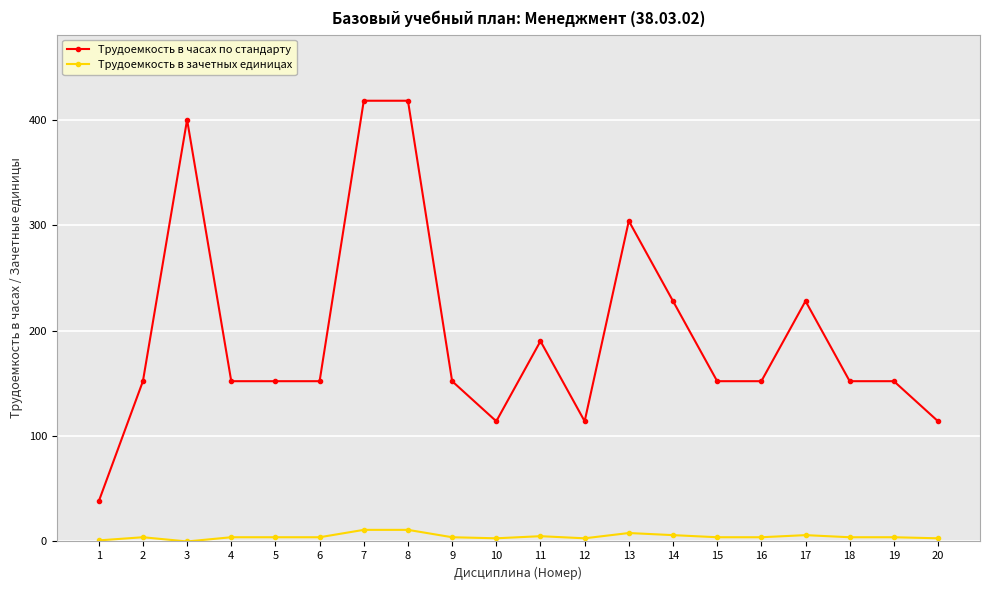

Which series has the largest range (max minus min)?

Трудоемкость в часах по стандарту